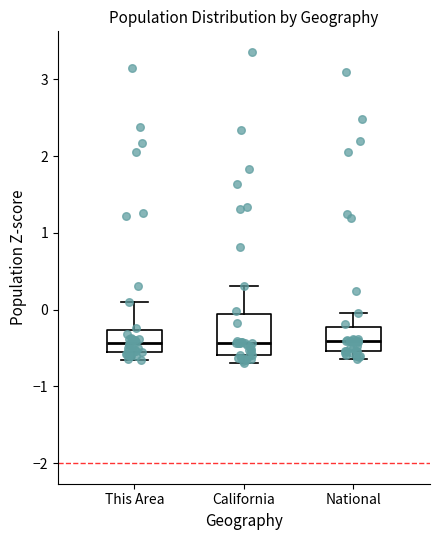

Reading left to right, transcribe this box plot: for each box, give where its median line is, the range the box spans, and where its two whiskers end, as read against the y-axis. The values are not printed on the chart, so give them approximately, as read against the axis.

This Area: median -0.4, box -0.5 to -0.3, whiskers -0.7 to 0.1
California: median -0.4, box -0.6 to -0.1, whiskers -0.7 to 0.3
National: median -0.4, box -0.5 to -0.2, whiskers -0.6 to 0.0